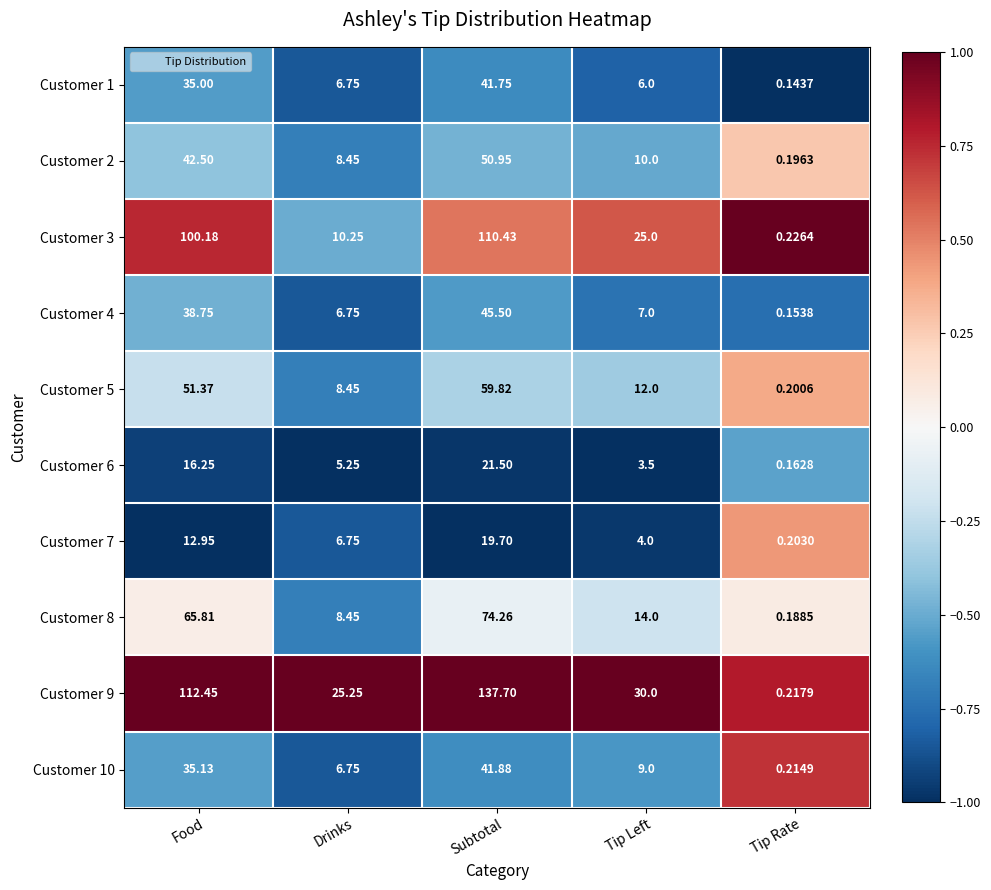

List the labels in order of Customer 6 value, smallest first.

Tip Rate, Tip Left, Drinks, Food, Subtotal